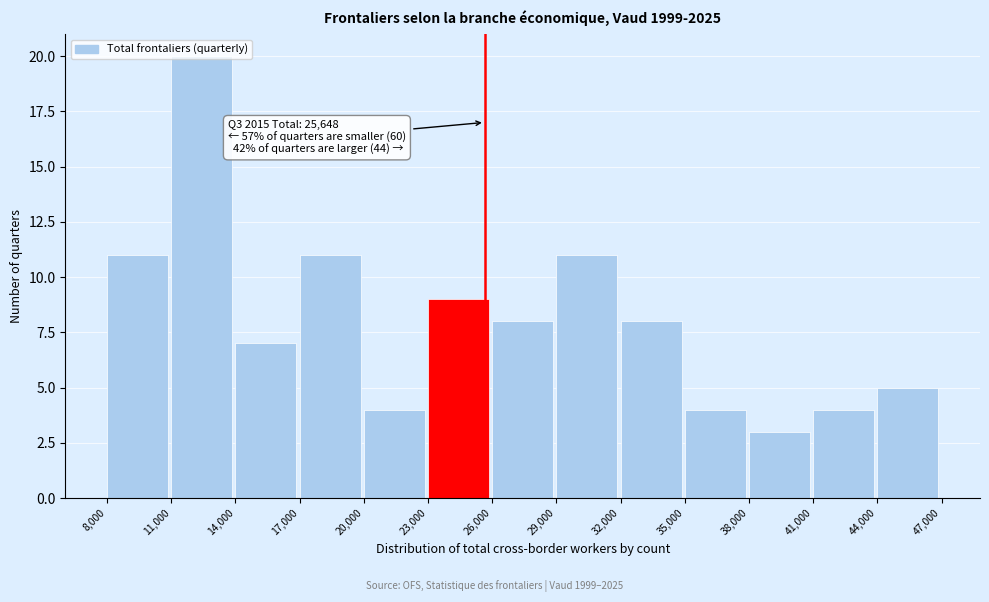

Which range on the x-axis has the tallest bar?

11,000 to 14,000